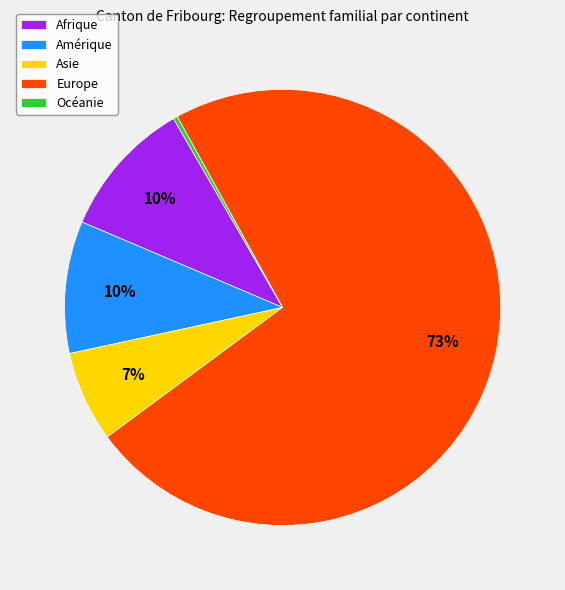

To the nearest percent, what is the difference between the largest and smallest slice percentages?

73%